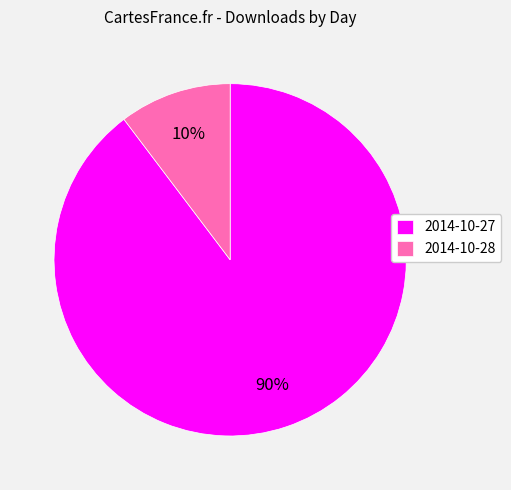

Which has a higher value, 2014-10-27 or 2014-10-28?

2014-10-27